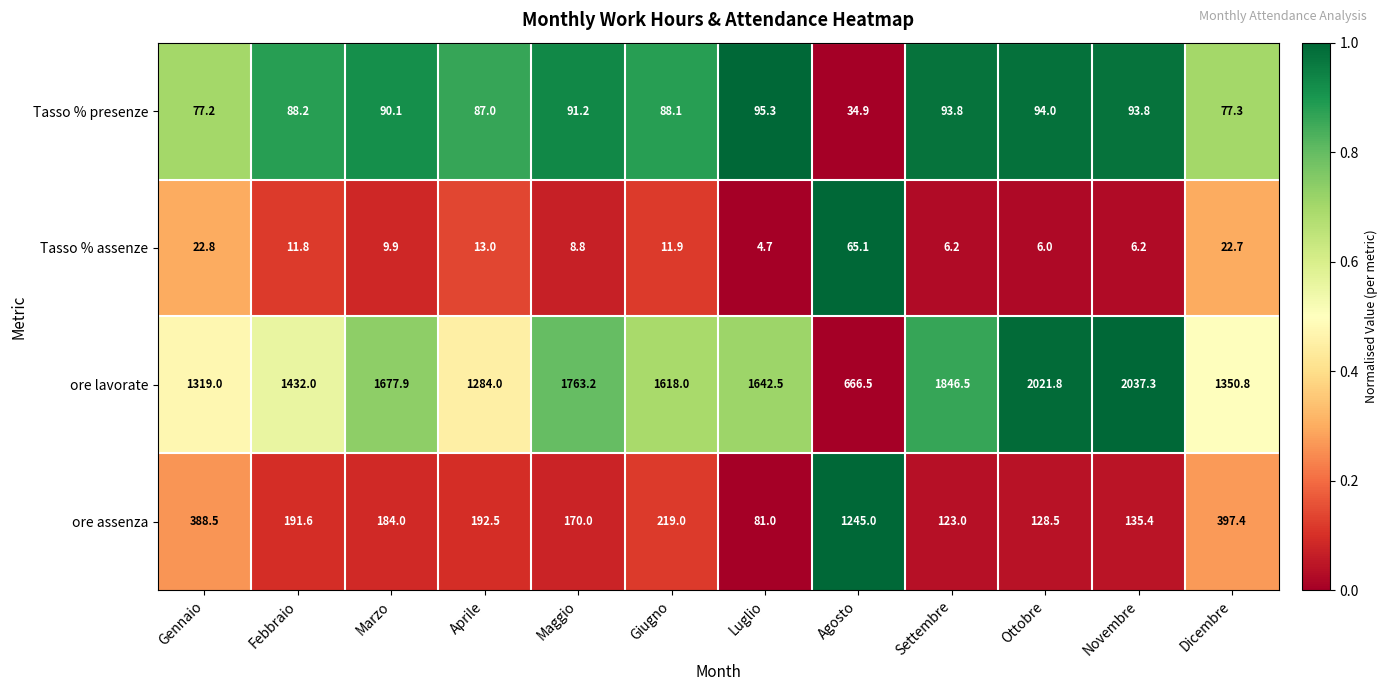

What is the greatest value displayed?

2037.3